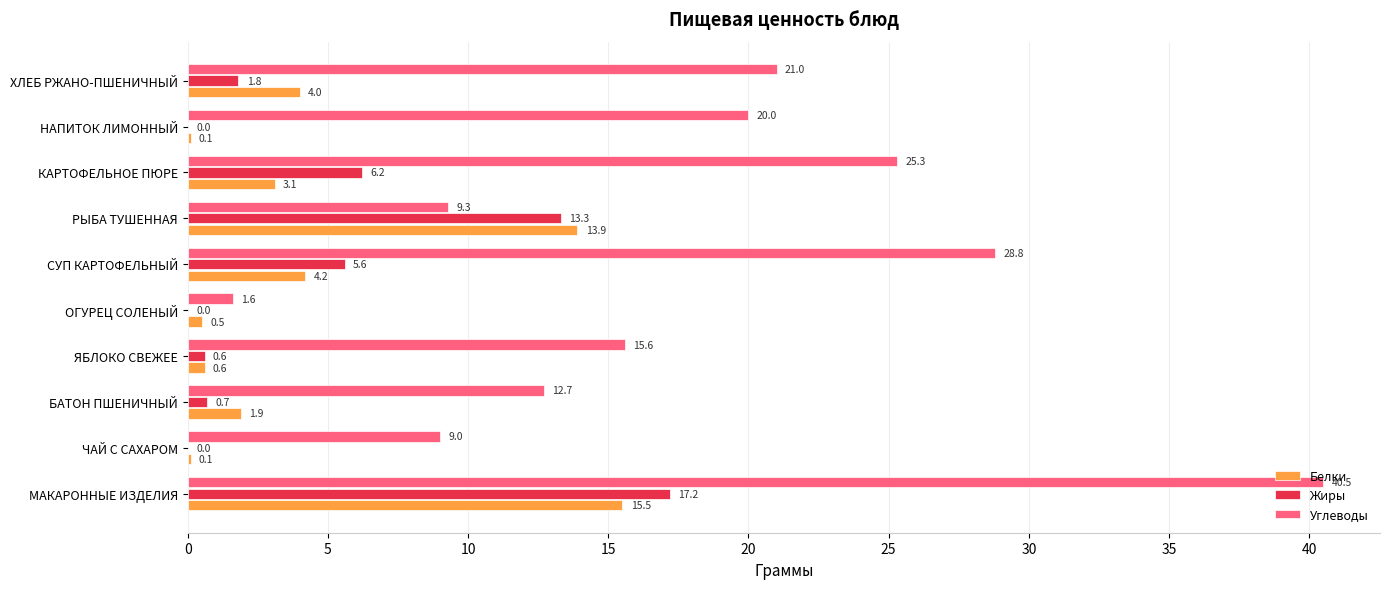

What are all the series names shown in the legend?

Белки, Жиры, Углеводы